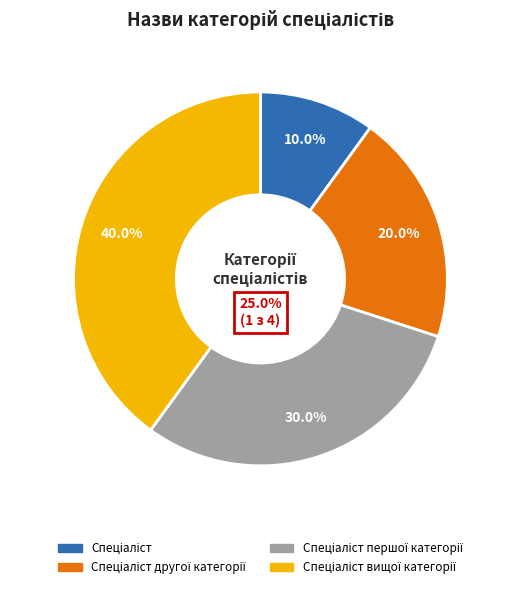

How many slices are in this pie chart?

4